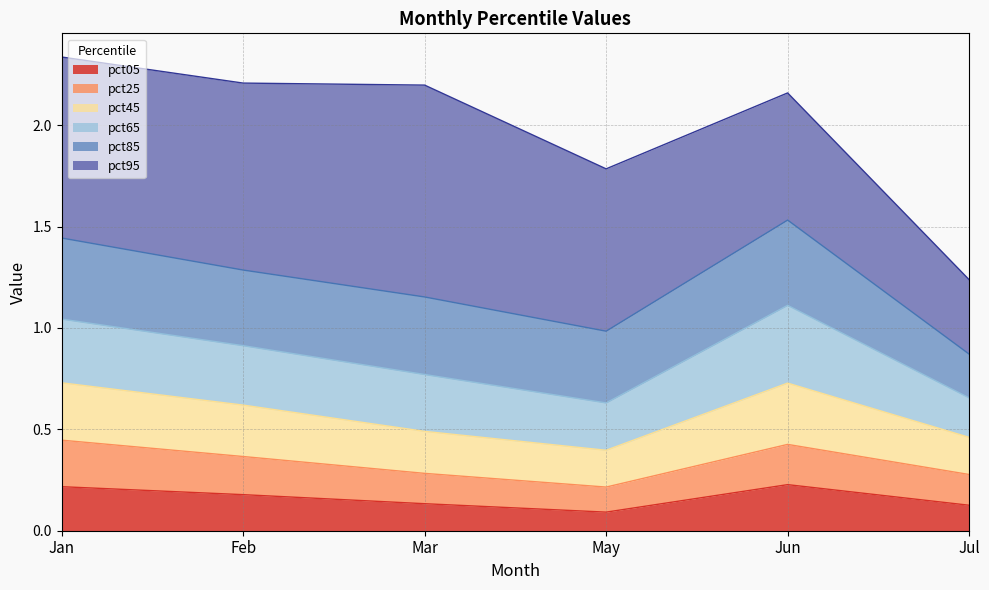

Count the number of categories in the chart.

6